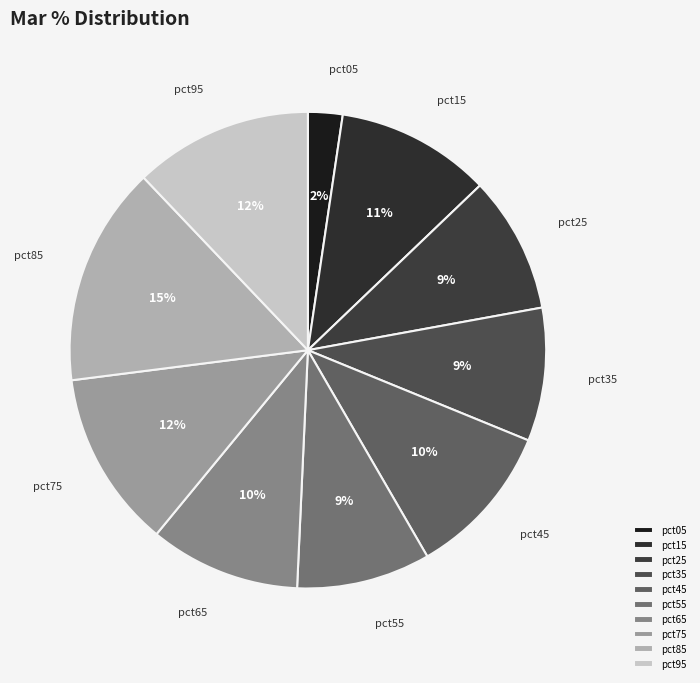

True or false: pct65 accounts for 25% of the total.

False